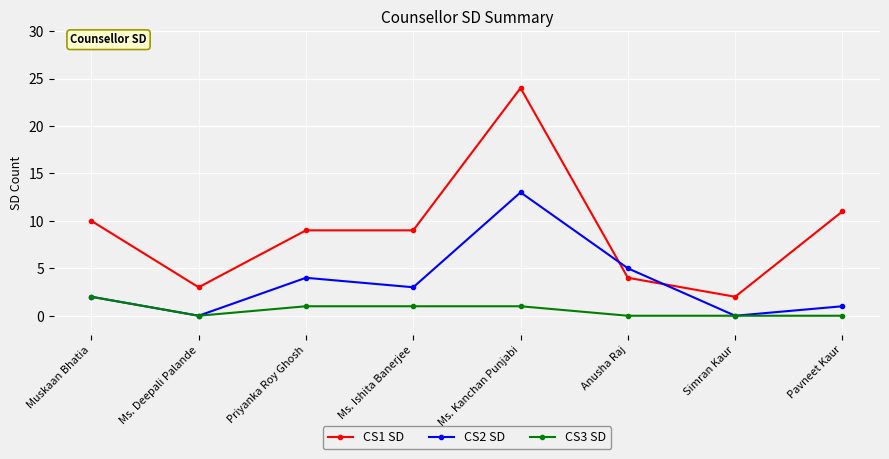

What are all the series names shown in the legend?

CS1 SD, CS2 SD, CS3 SD